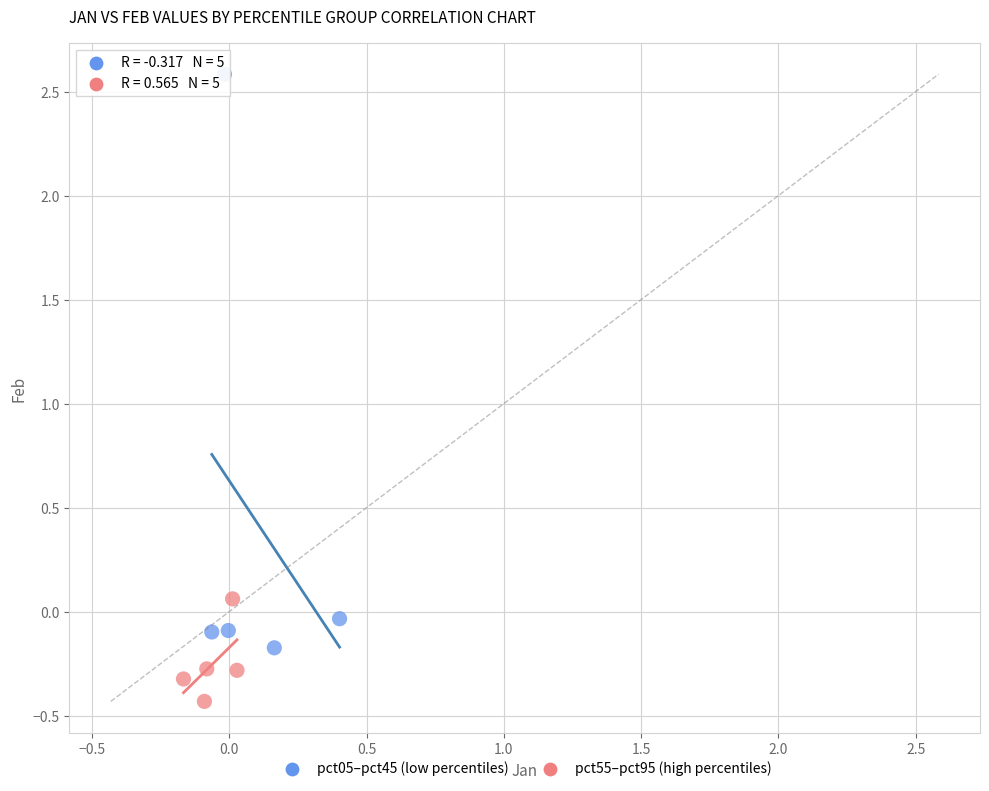

Which series contains the highest Y value?

pct05–pct45 (low percentiles)